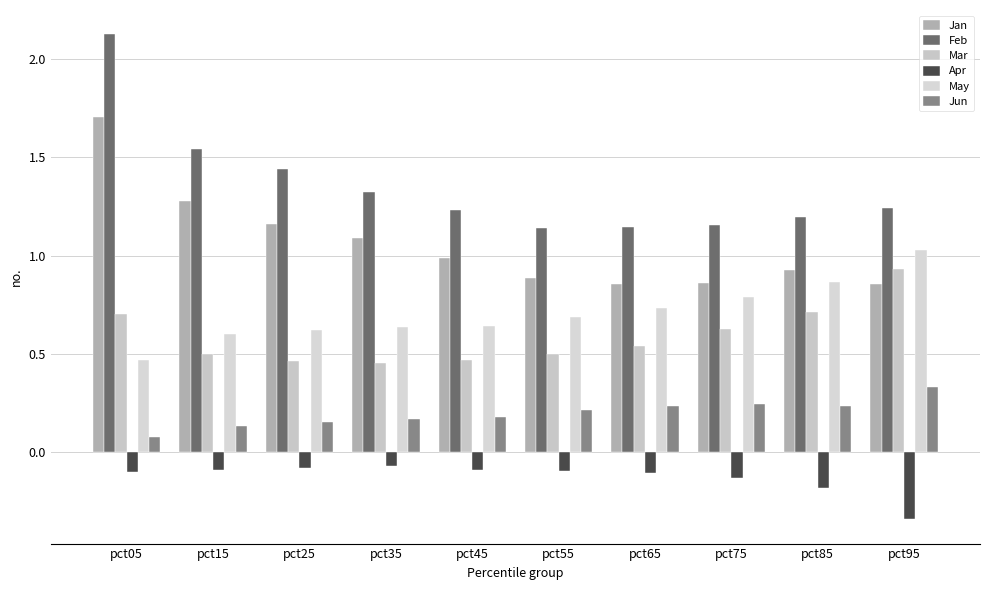

What is the total value across all series at pct25?

3.8